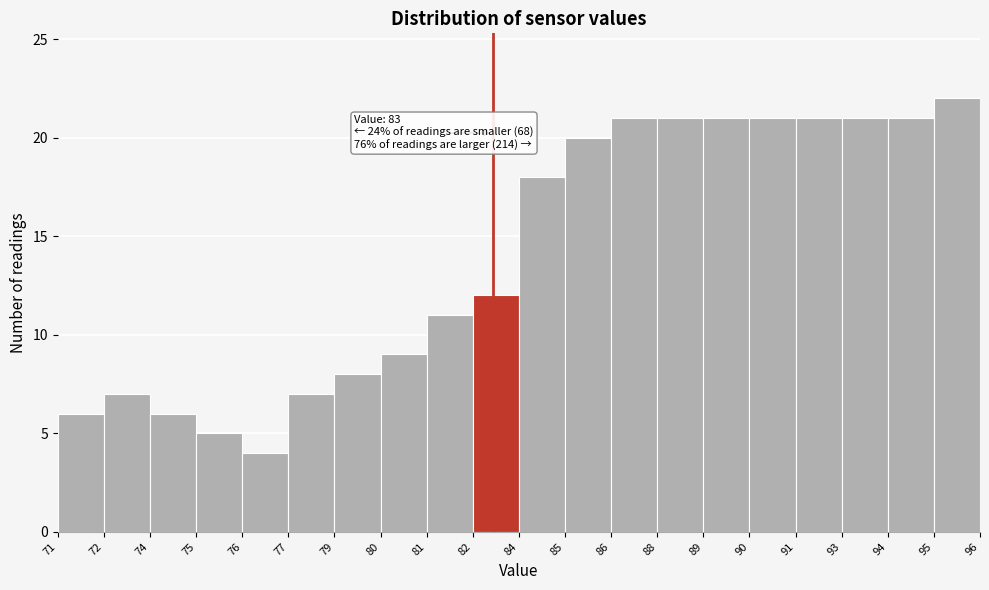

Reading left to right, what are all the values shown in this chart?

6	7	6	5	4	7	8	9	11	12	18	20	21	21	21	21	21	21	21	22